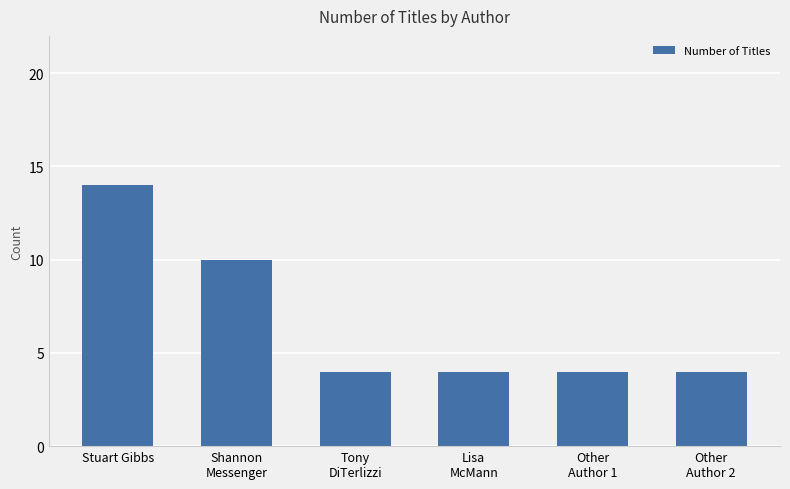

What is the smallest value displayed?

4